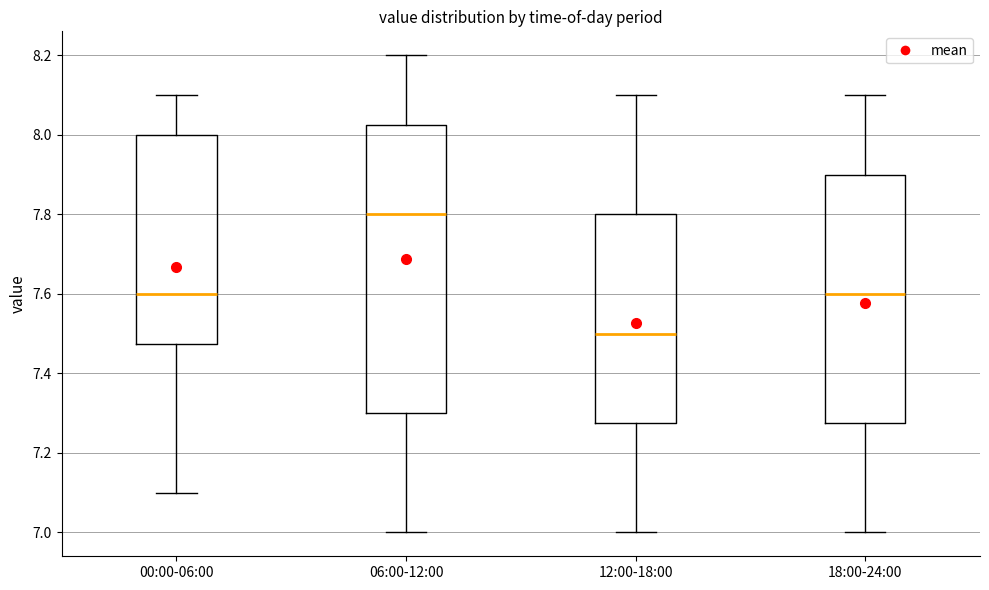

Which box is the tallest, from its lower edge to its upper edge?

06:00-12:00